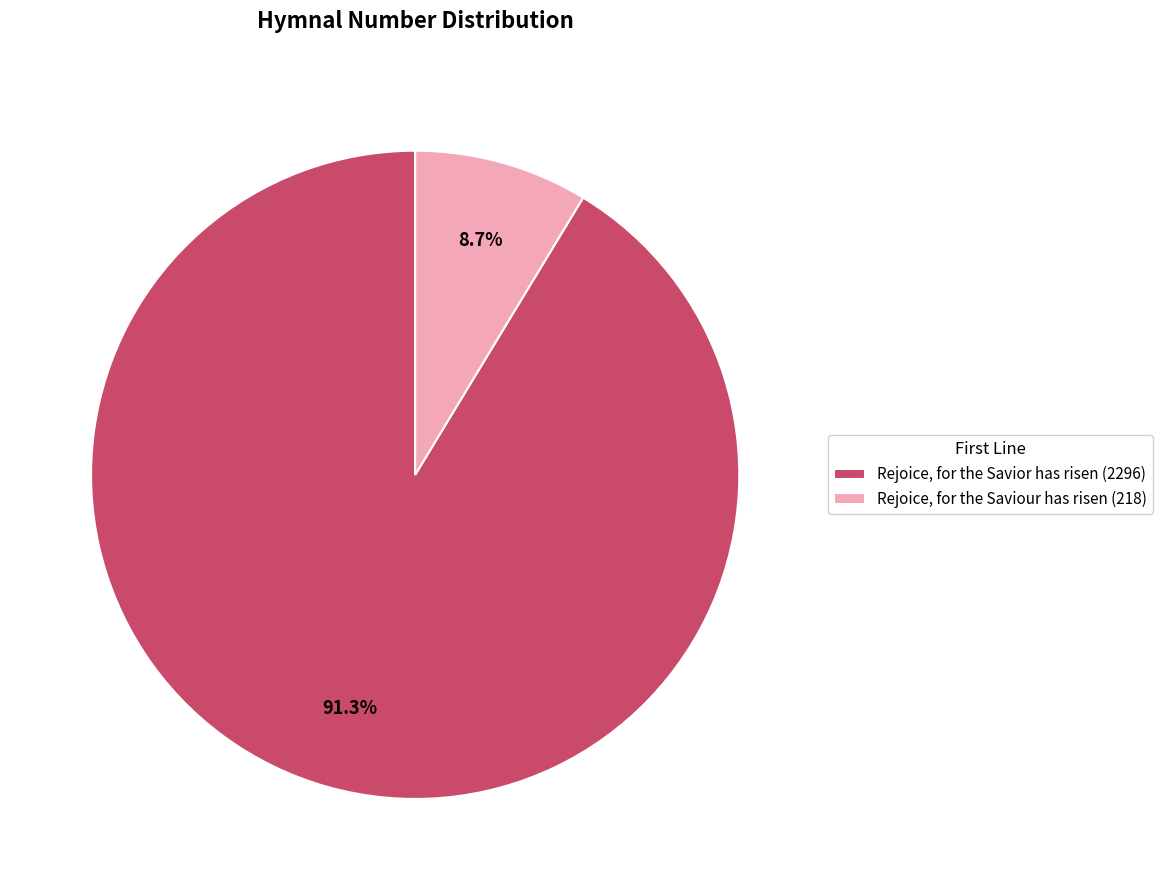

Between Rejoice, for the Saviour has risen and Rejoice, for the Savior has risen, which is larger?

Rejoice, for the Savior has risen